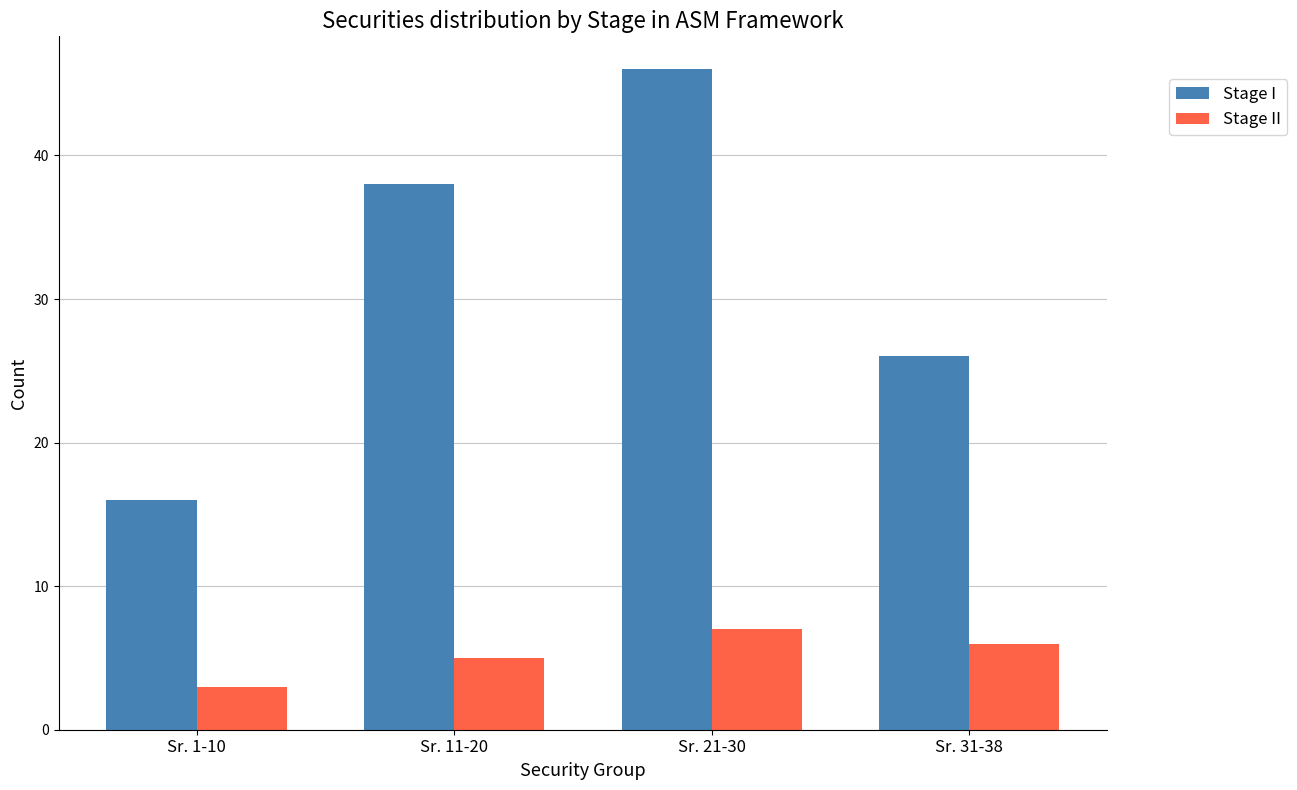

The value of Stage II at Sr. 1-10 is 1. True or false?

False